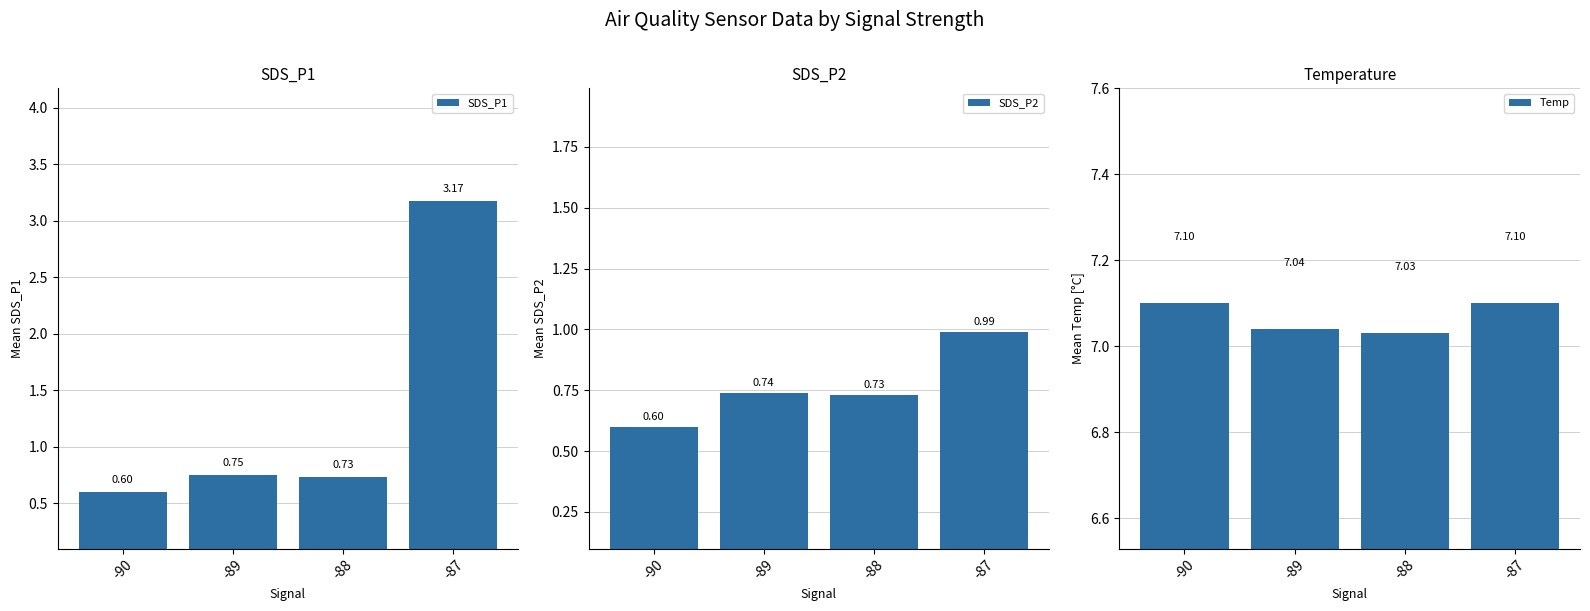

What are all the series names shown in the legend?

SDS_P1, SDS_P2, Temp